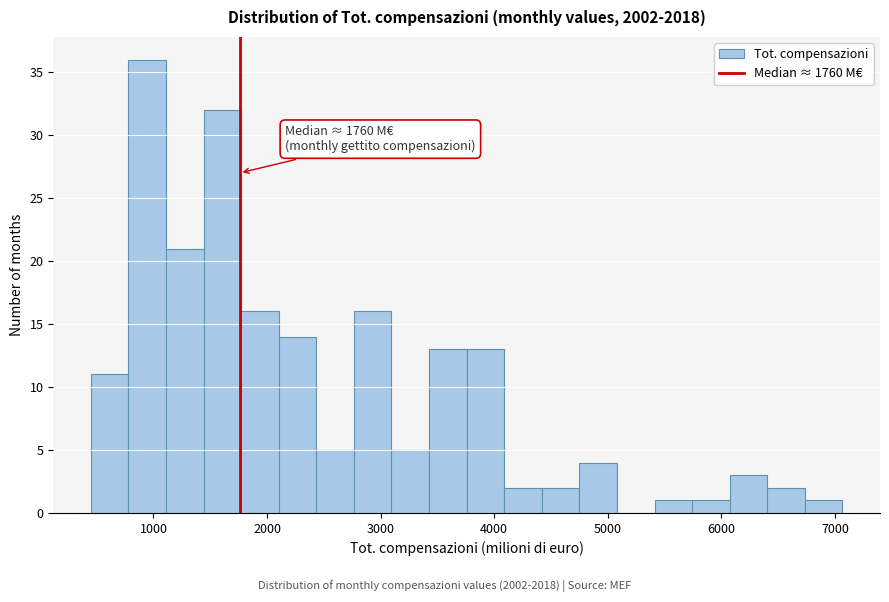

Read against the x-axis, roughly where is the centre of the tallest bar?

900